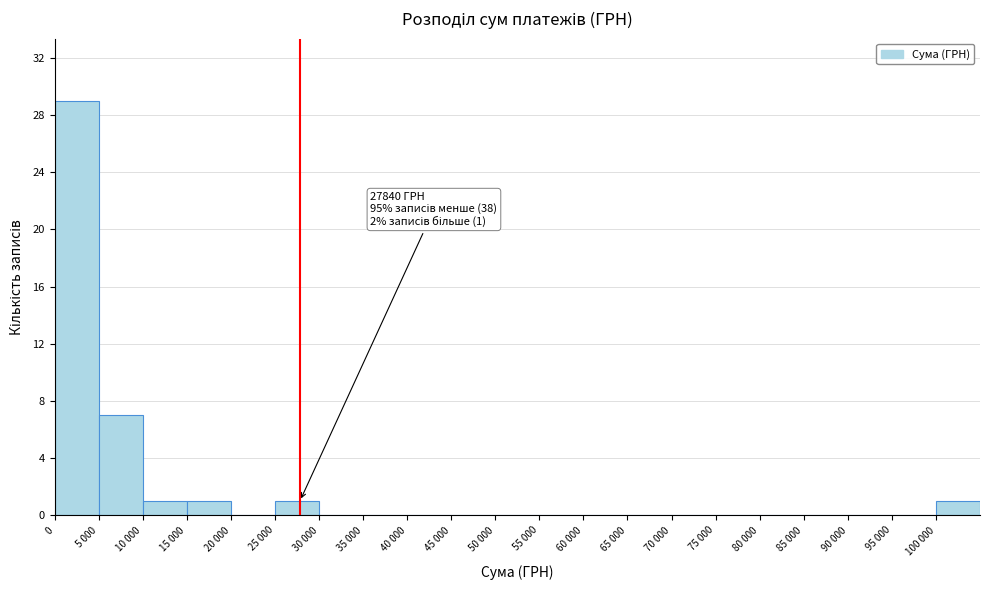

Reading right to left, what are all the values shown in this chart?

100 000=1	95 000=0	90 000=0	85 000=0	80 000=0	75 000=0	70 000=0	65 000=0	60 000=0	55 000=0	50 000=0	45 000=0	40 000=0	35 000=0	30 000=0	25 000=1	20 000=0	15 000=1	10 000=1	5 000=7	0=29